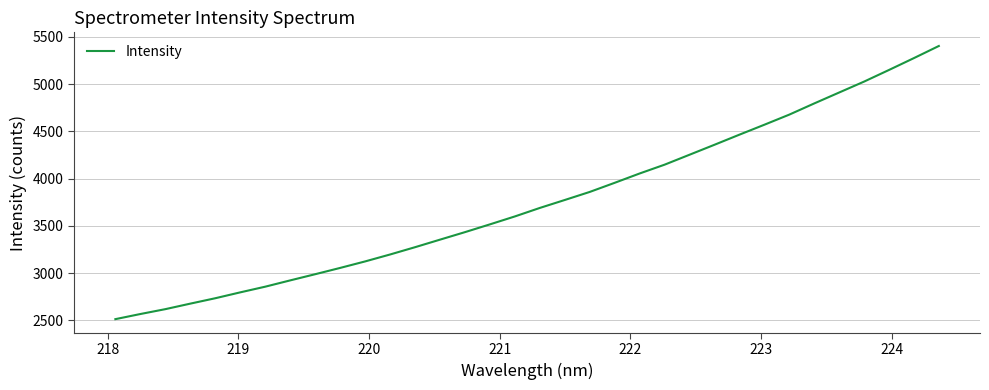

What is the difference between the maximum and minimum values?

2888.2